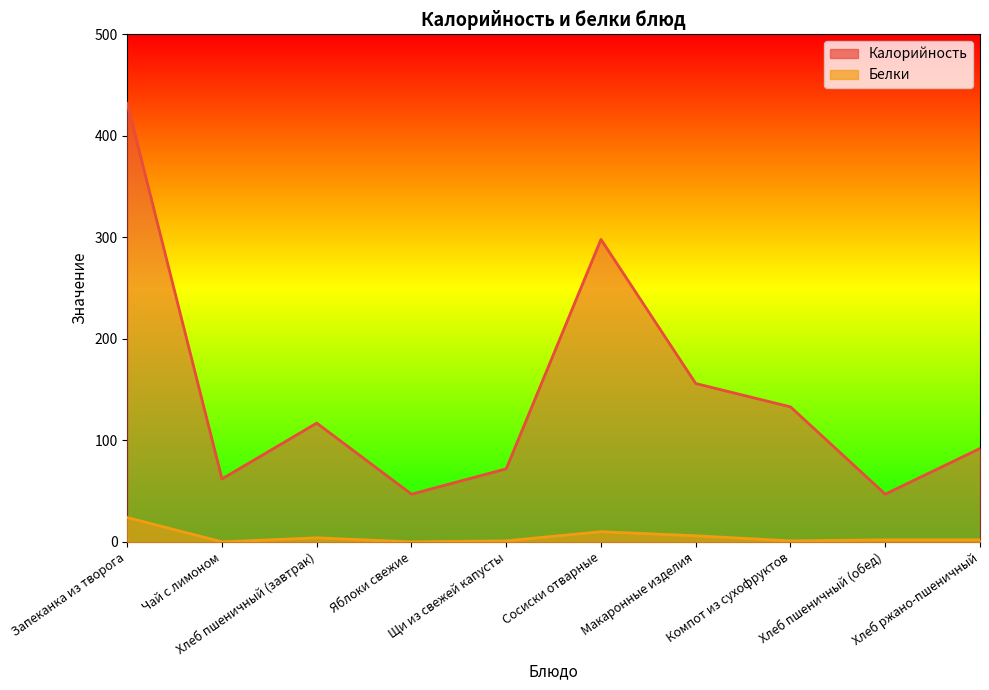

Where is the first local minimum for Белки?

Чай с лимоном